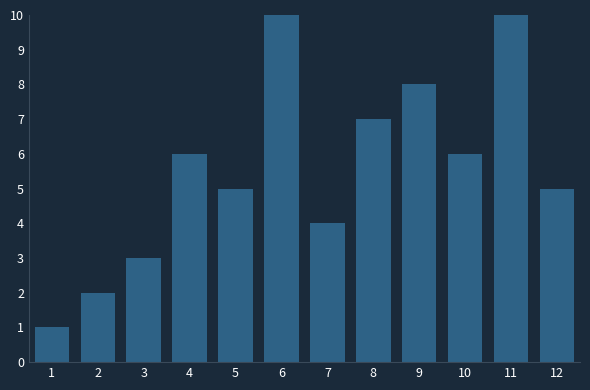

Reading right to left, transcribe all the data shown in this chart.

5	10	6	8	7	4	10	5	6	3	2	1